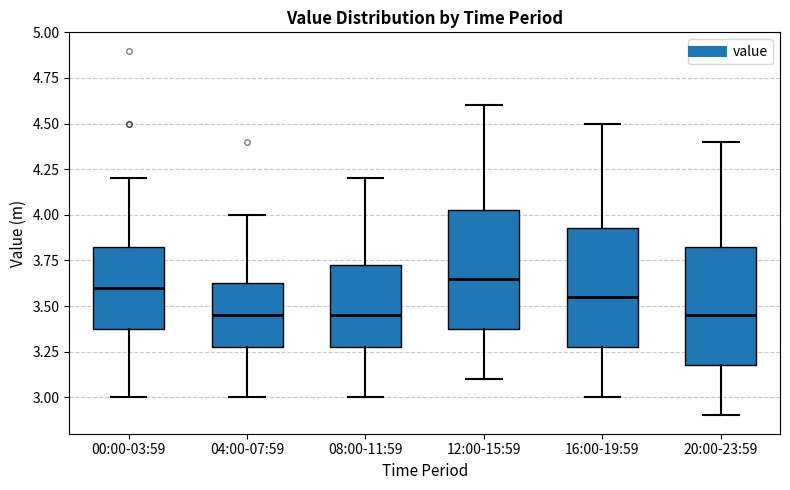

Which box's median line is the highest?

12:00-15:59